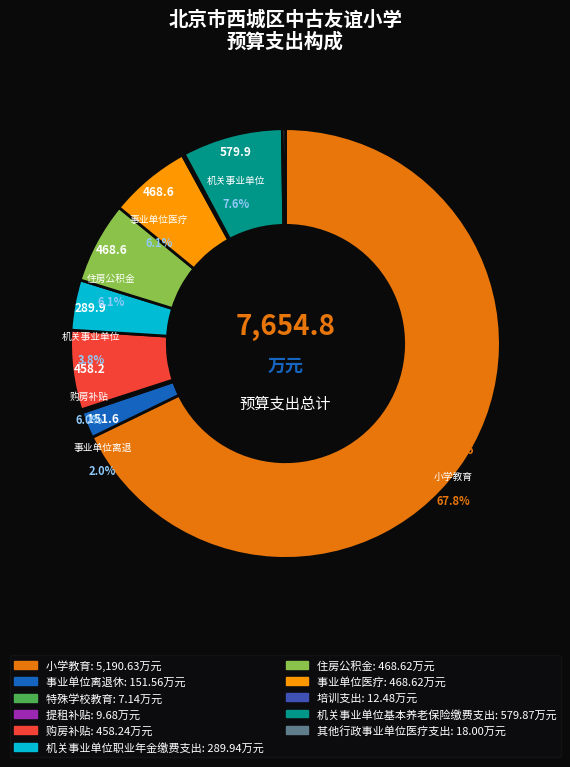

Which slice is the smallest?

特殊学校教育